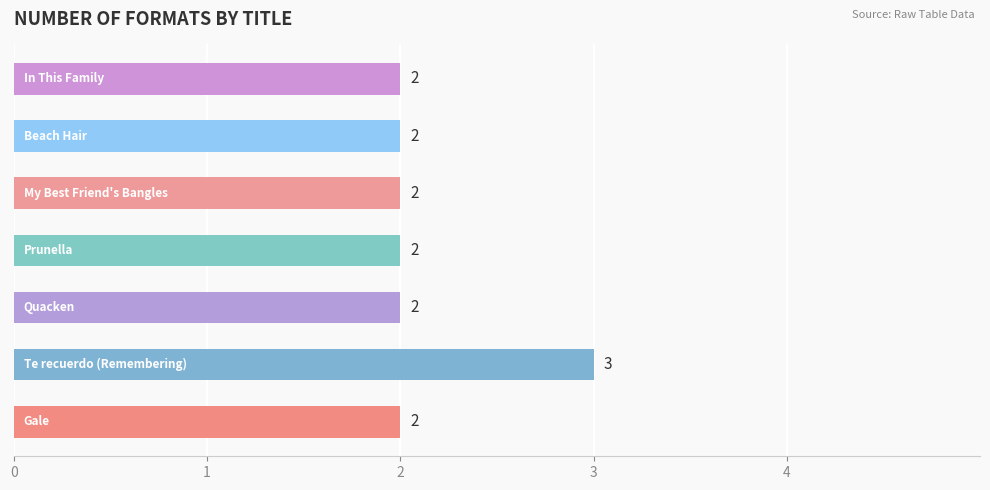

What is the maximum value shown in the chart?

3